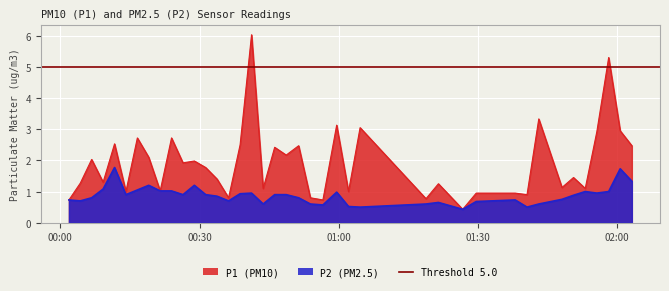

Which series has the largest range (max minus min)?

P1